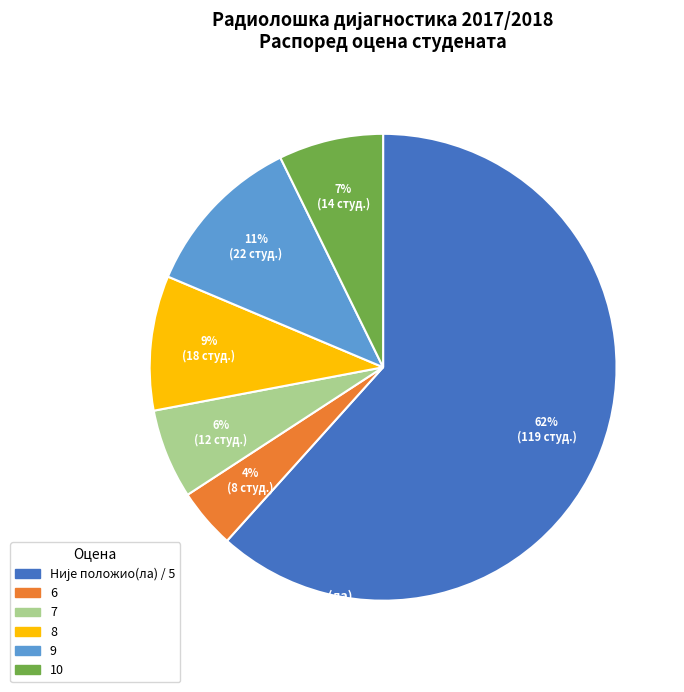

Approximately how many times larger is the value at 10 compared to 9?

0.6